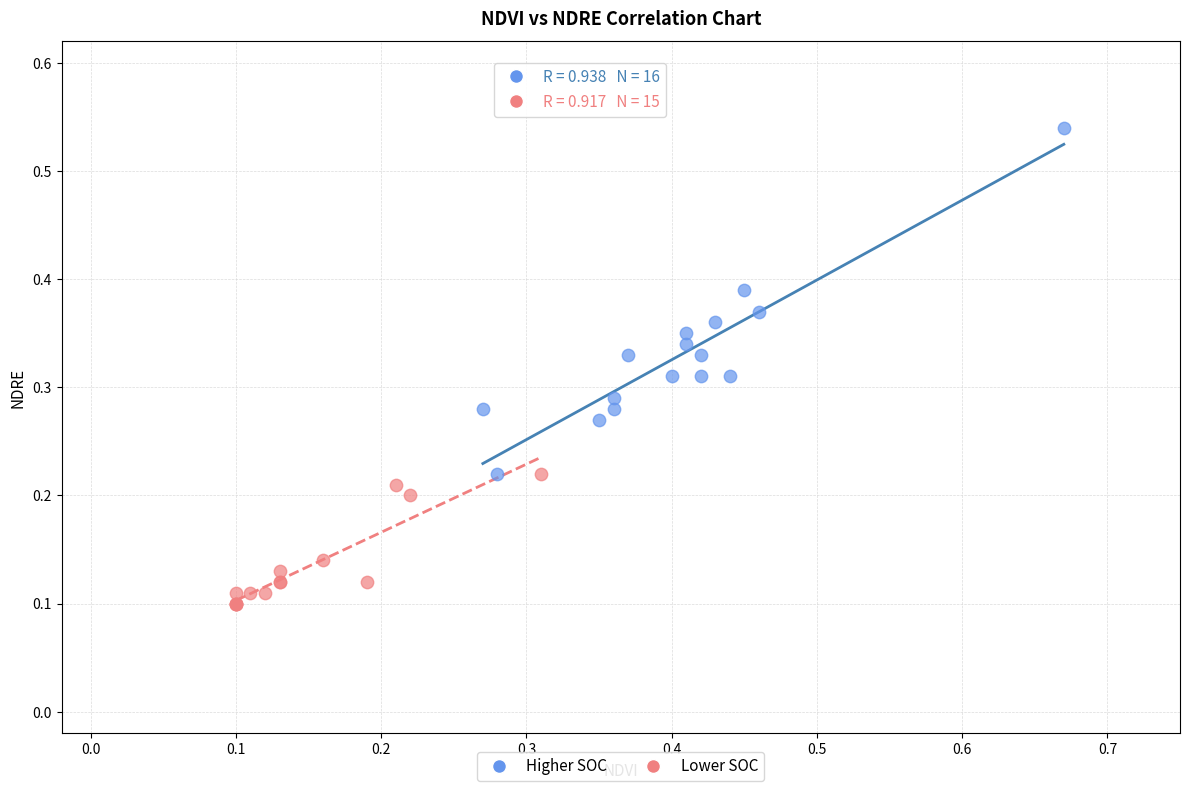

What are all the series names shown in the legend?

Higher SOC, Lower SOC